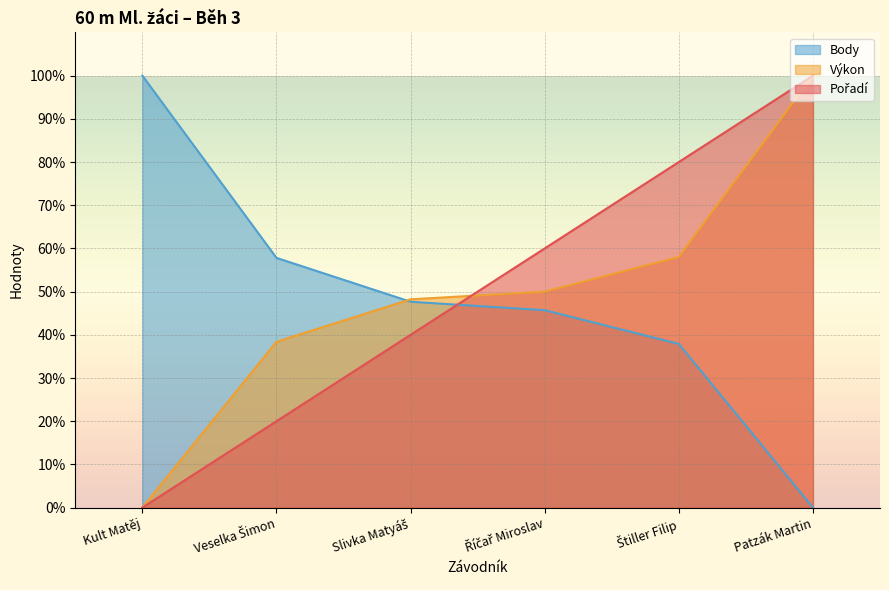

Reading left to right, list all the values displayed in this chart.

Pořadí: Kult Matěj=0.0	Veselka Šimon=20.0	Slivka Matyáš=40.0	Říčař Miroslav=60.0	Štiller Filip=80.0	Patzák Martin=100.0
Výkon: Kult Matěj=0.0	Veselka Šimon=38.4	Slivka Matyáš=48.2	Říčař Miroslav=50.0	Štiller Filip=58.0	Patzák Martin=100.0
Body: Kult Matěj=100.0	Veselka Šimon=57.8	Slivka Matyáš=47.7	Říčař Miroslav=45.7	Štiller Filip=37.9	Patzák Martin=0.0